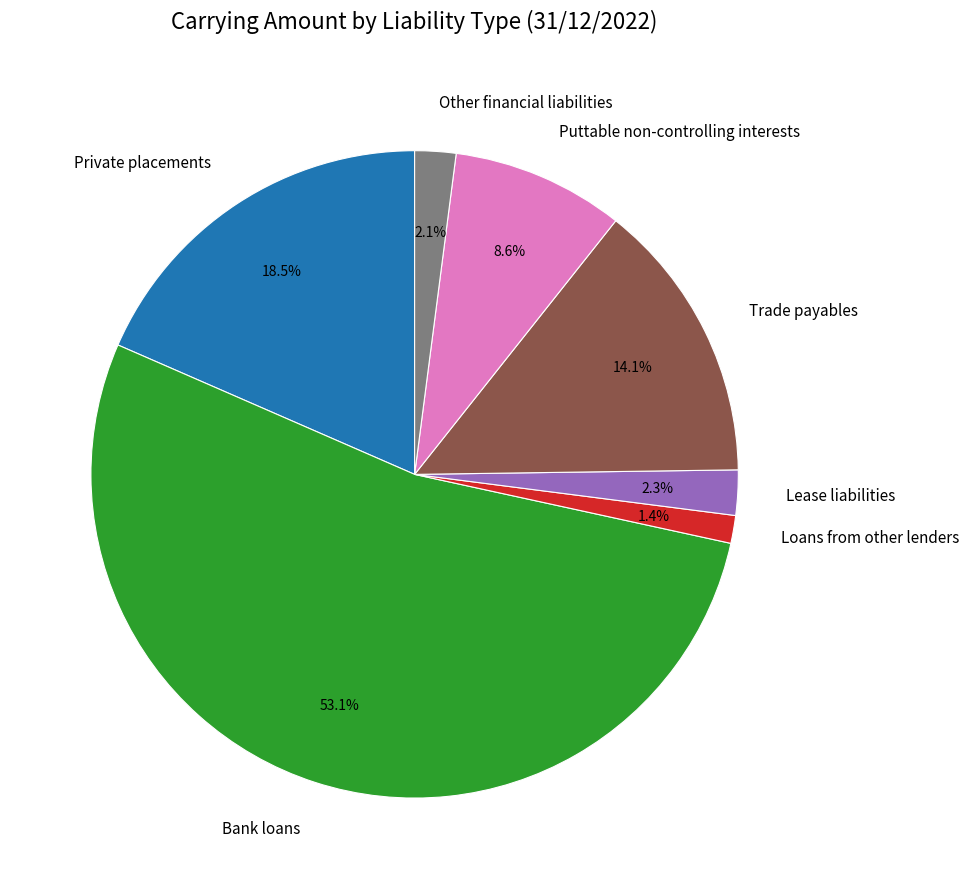

What is the smallest slice in the pie chart?

Loans from other lenders